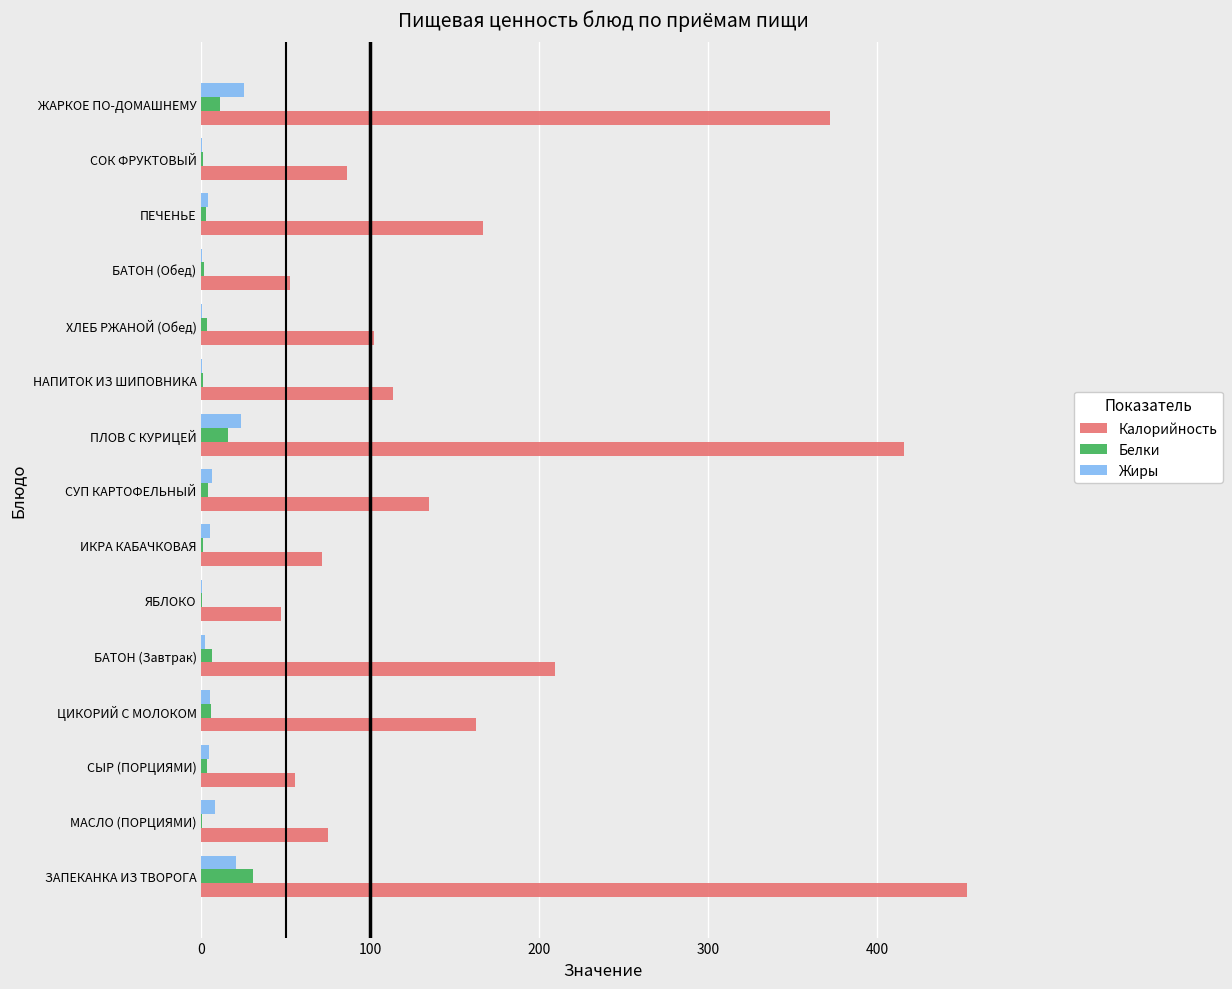

The Калорийность series shows 113.2 at НАПИТОК ИЗ ШИПОВНИКА. True or false?

True